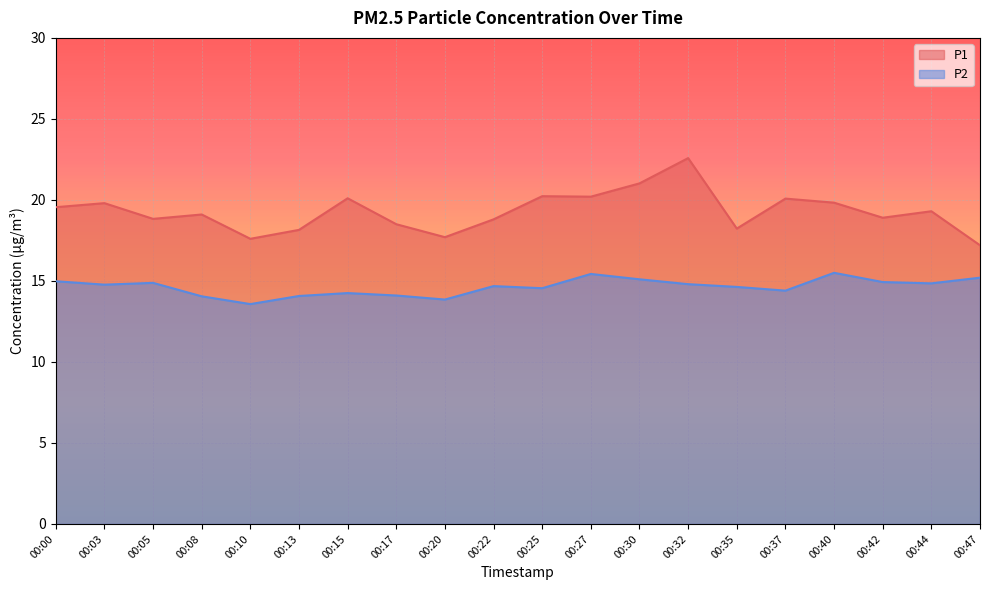

Reading right to left, transcribe all the data shown in this chart.

P1: 17.2	19.3	18.9	19.8	20.1	18.2	22.6	21.0	20.2	20.2	18.8	17.7	18.5	20.1	18.1	17.6	19.1	18.8	19.8	19.6
P2: 15.2	14.8	14.9	15.5	14.4	14.6	14.8	15.1	15.4	14.6	14.7	13.8	14.1	14.2	14.1	13.6	14.1	14.9	14.8	15.0